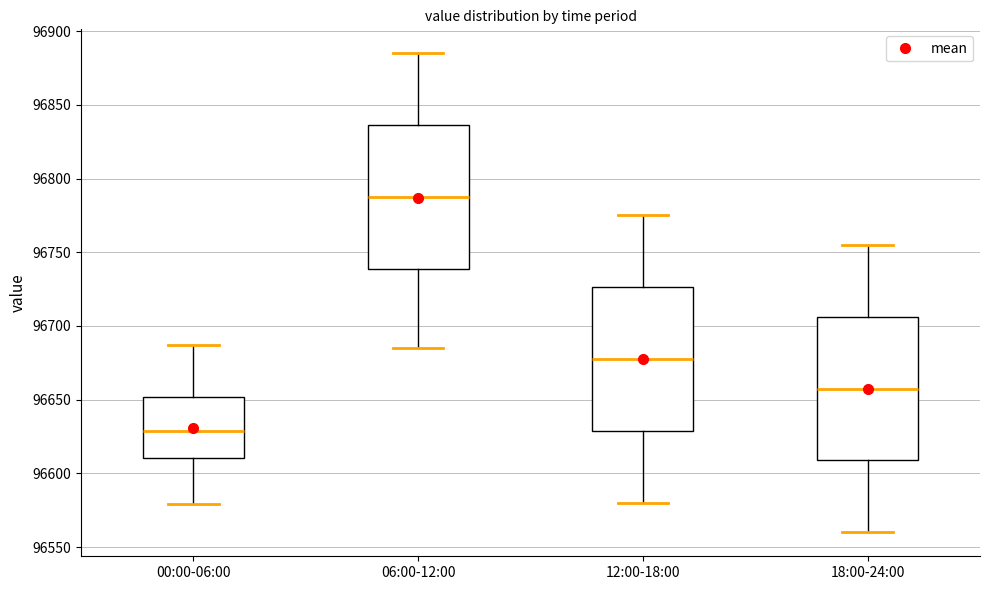

Where is the lower edge of the box for 00:00-06:00 on the y-axis? The values are not printed on the chart, so give them approximately, as read against the axis.

96610